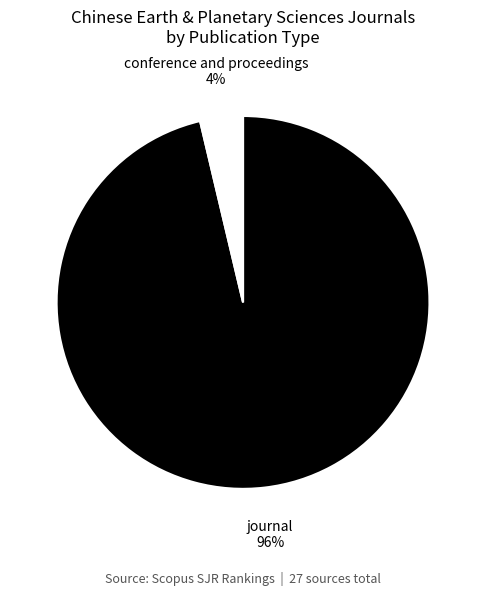

Count the number of slices in the pie.

2